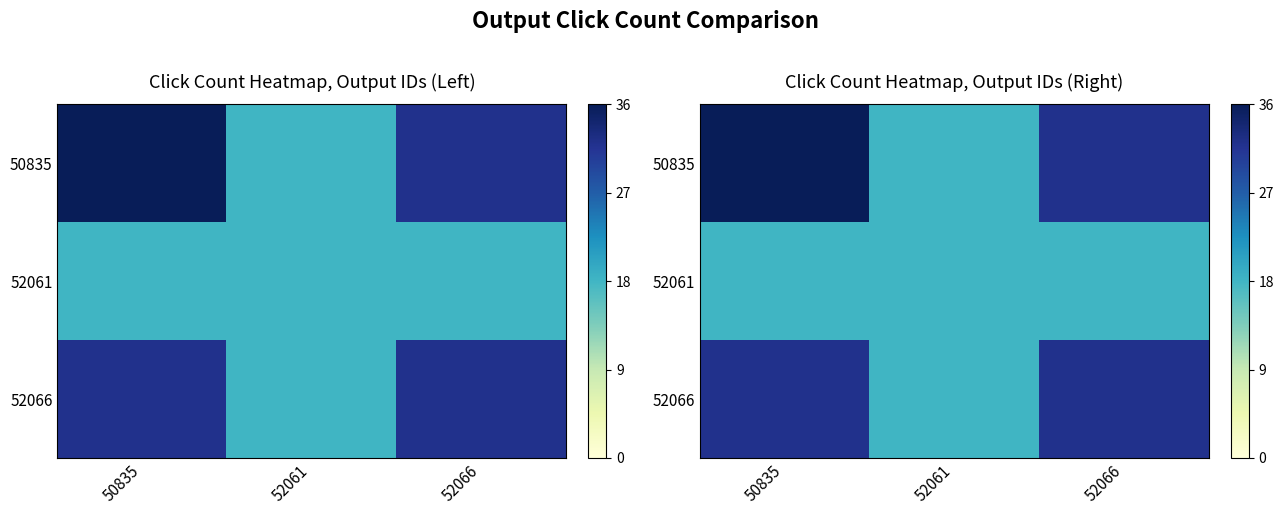

What is the lowest value of the 52066 series?

18